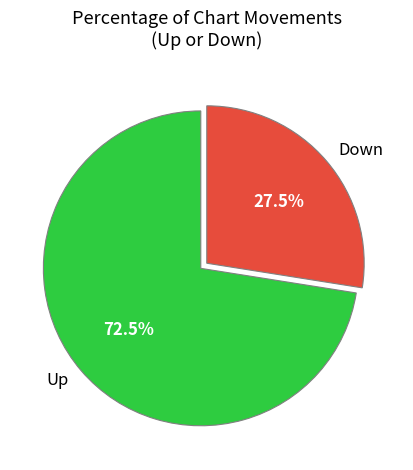

How many segments does this pie chart have?

2